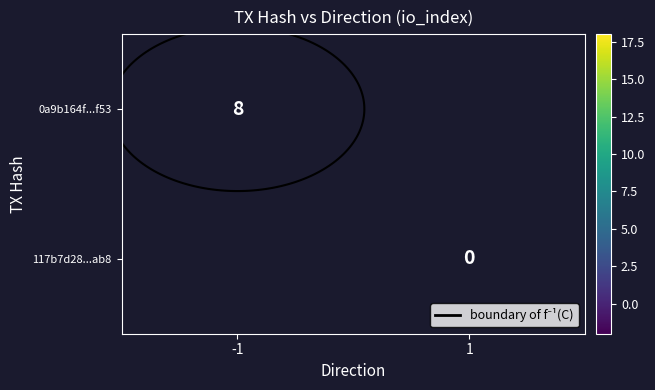

Where is 0a9b164f...f53 nearest to the value 8?

-1